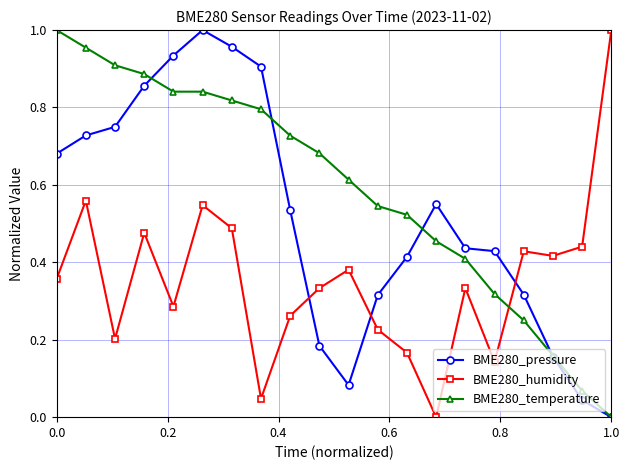

True or false: BME280_humidity has more than 0 points higher than both neighbors.

True